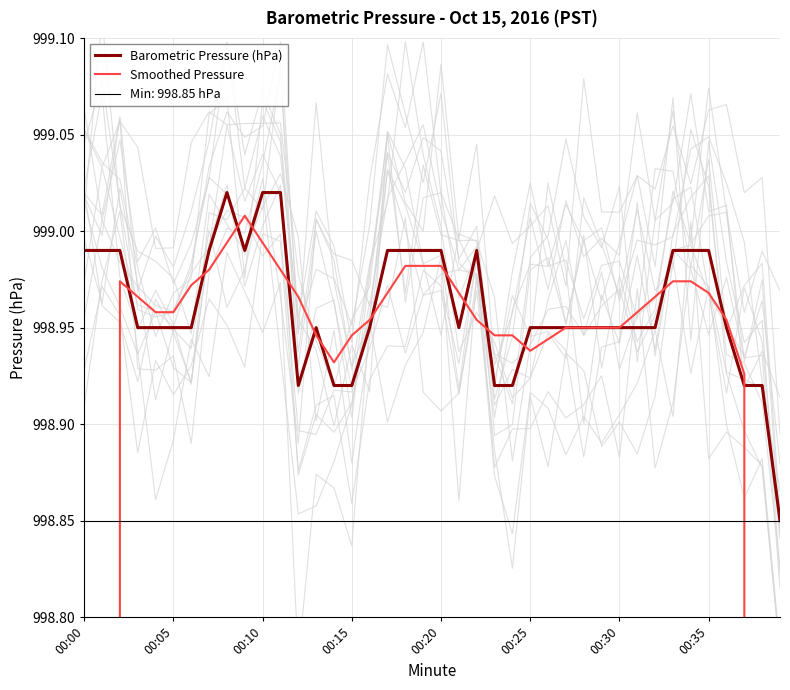

What is the value of the Barometric Pressure (hPa) point at the 15th from the left?

998.9